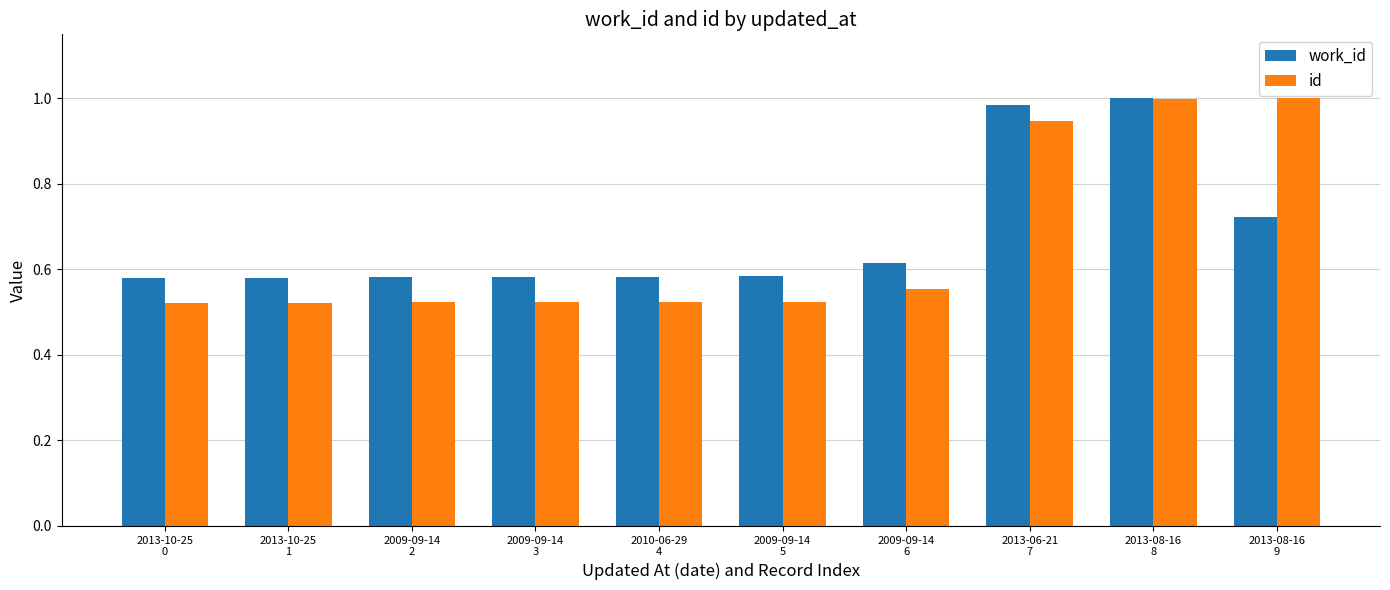

What position from the left is 2009-09-14
6?

7